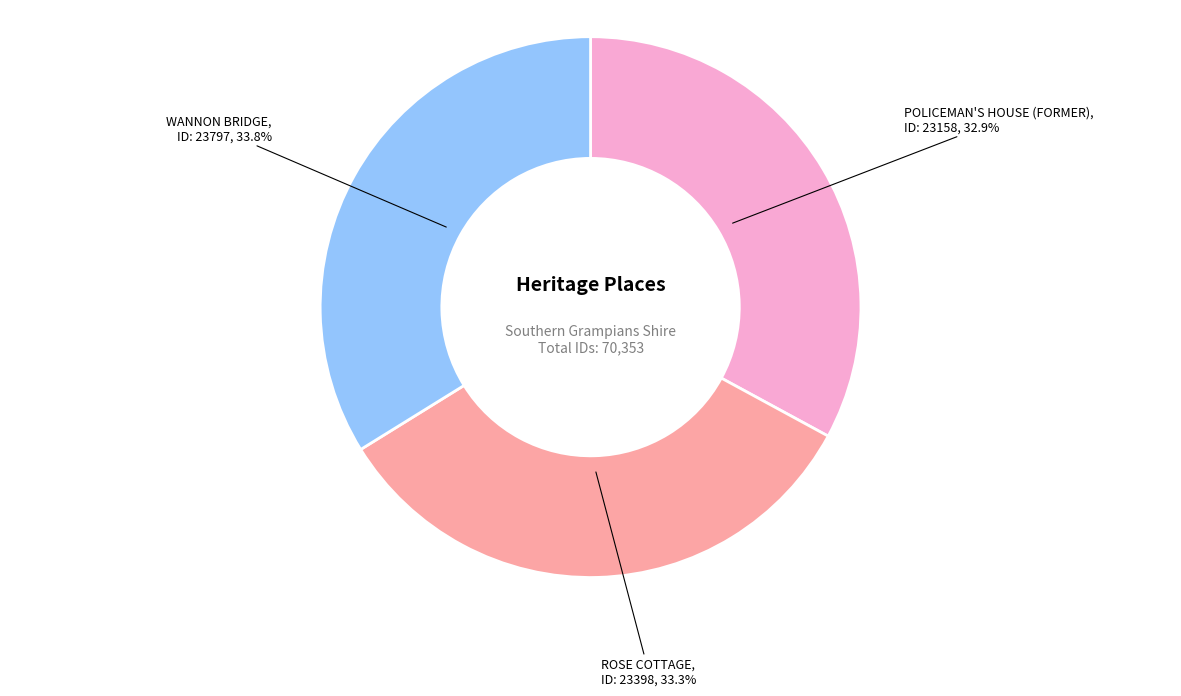

Does any single category account for the majority?

No